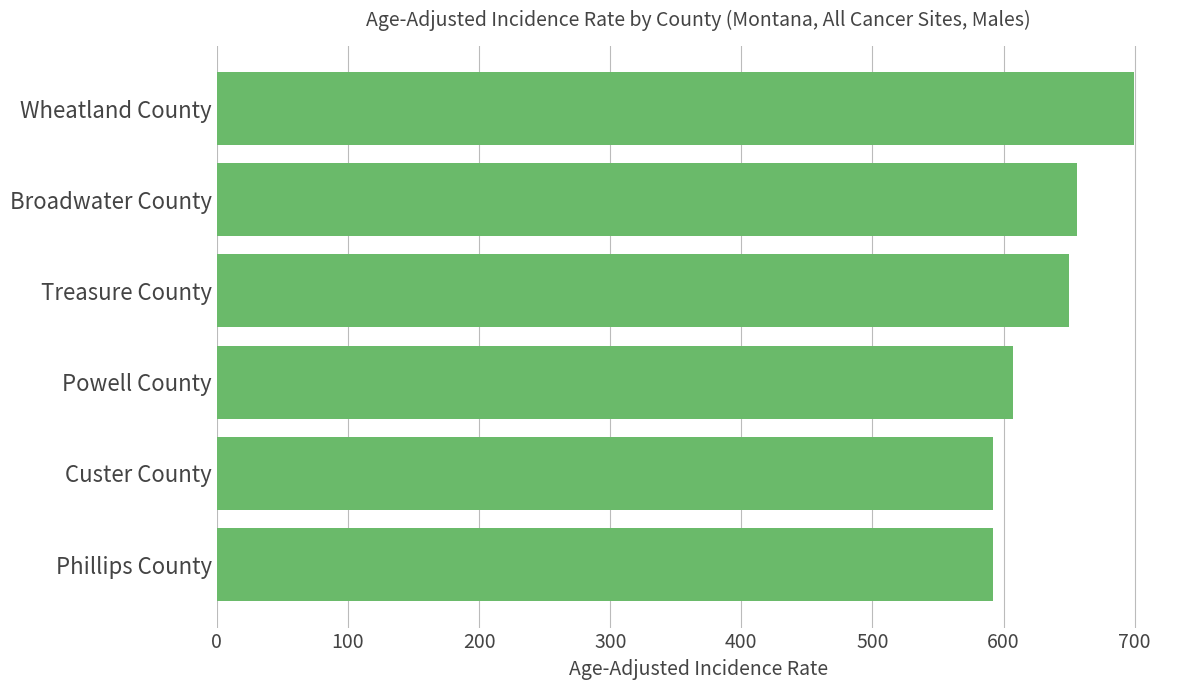

True or false: the data shows 948.7 at Broadwater County.

False